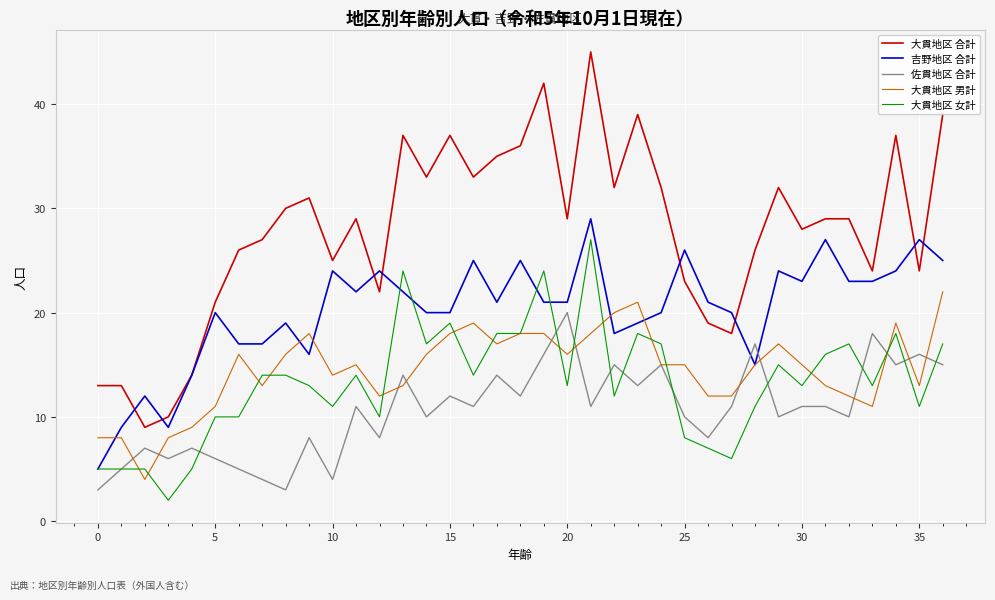

Does the chart display data point markers on the line(s)?

No